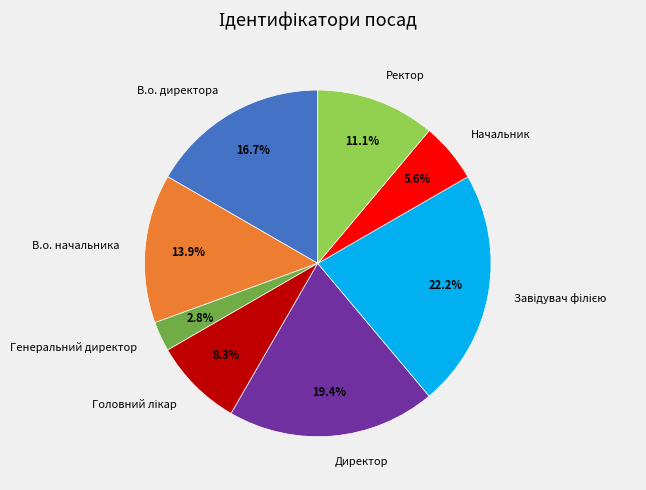

How many slices are in this pie chart?

8